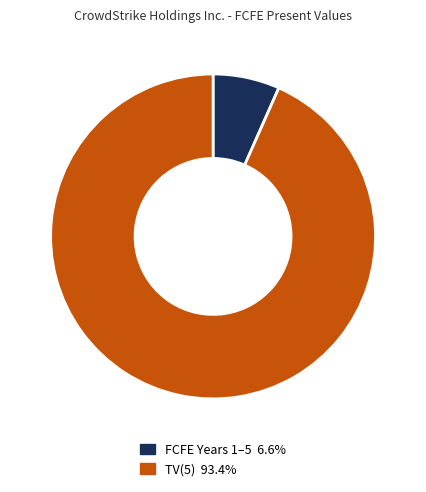

Is there any slice that represents more than half of the pie?

Yes